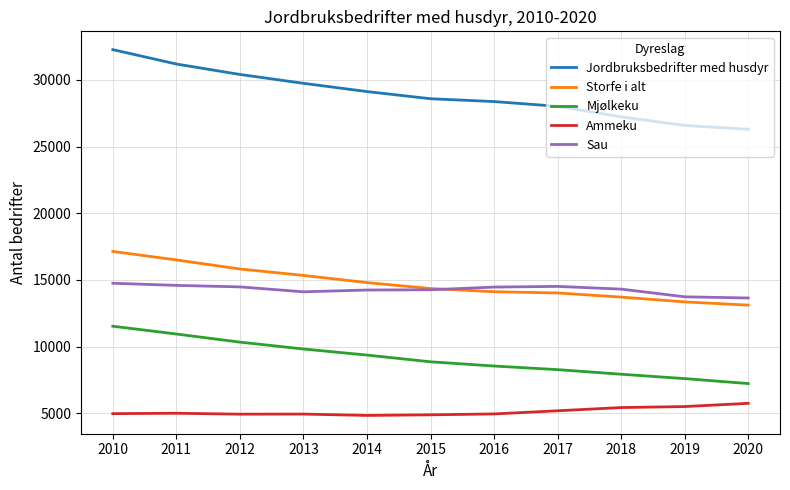

What is the difference between the second highest and second lowest values in the Jordbruksbedrifter med husdyr series?

4607